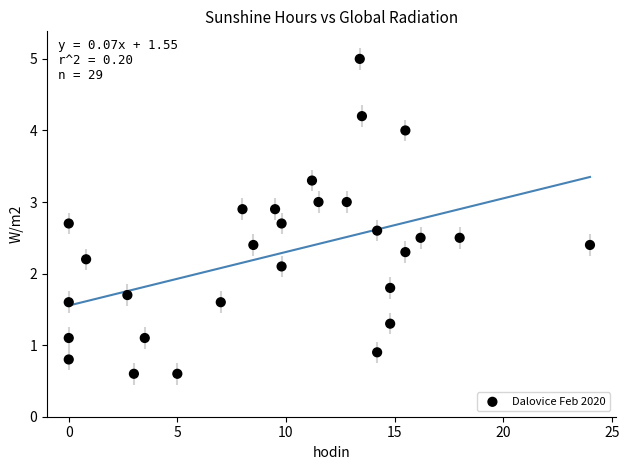

What Y value in the scatter plot is closest to 2?

2.1